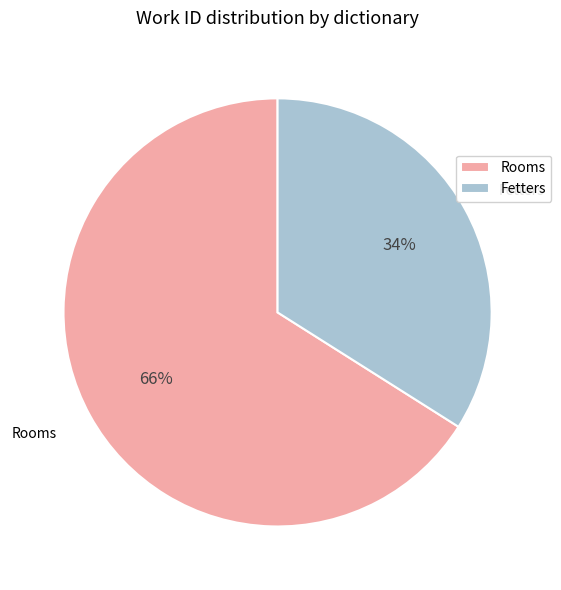

Combined, do Rooms and Fetters account for over 50%?

Yes